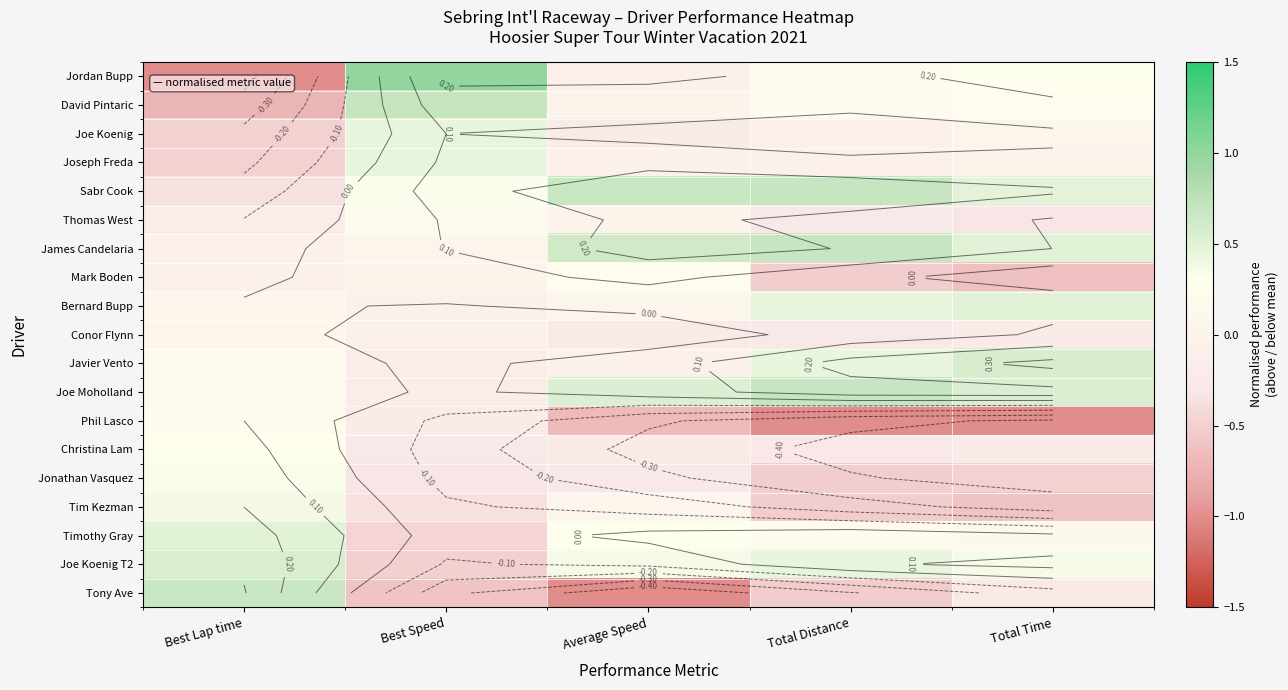

At how many categories does at least one series exceed 0?

5